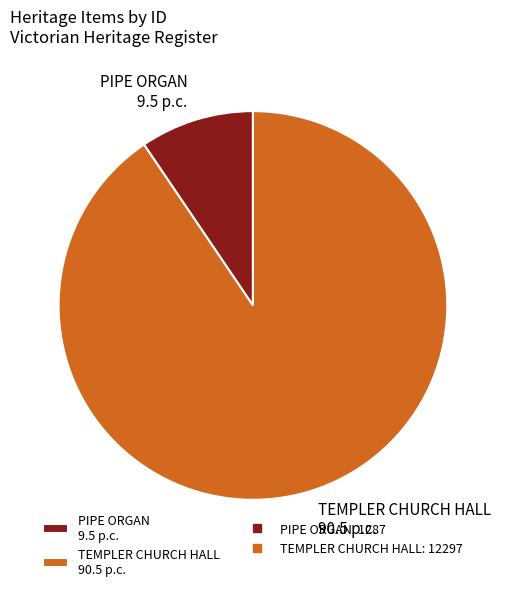

Rank the categories by value from highest to lowest.

TEMPLER CHURCH HALL, PIPE ORGAN